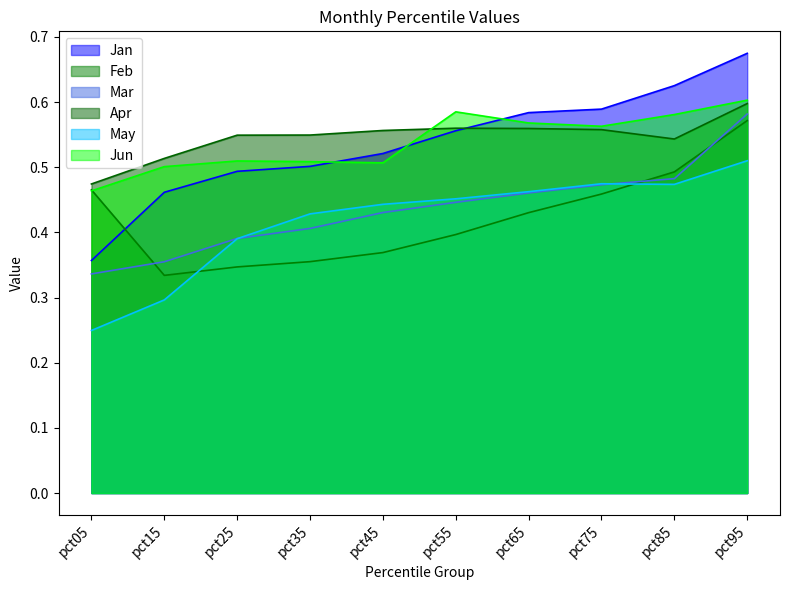

What is the lowest value of the May series?

0.2